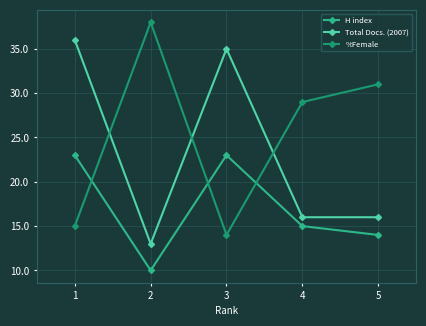

How many series are shown in this chart?

3